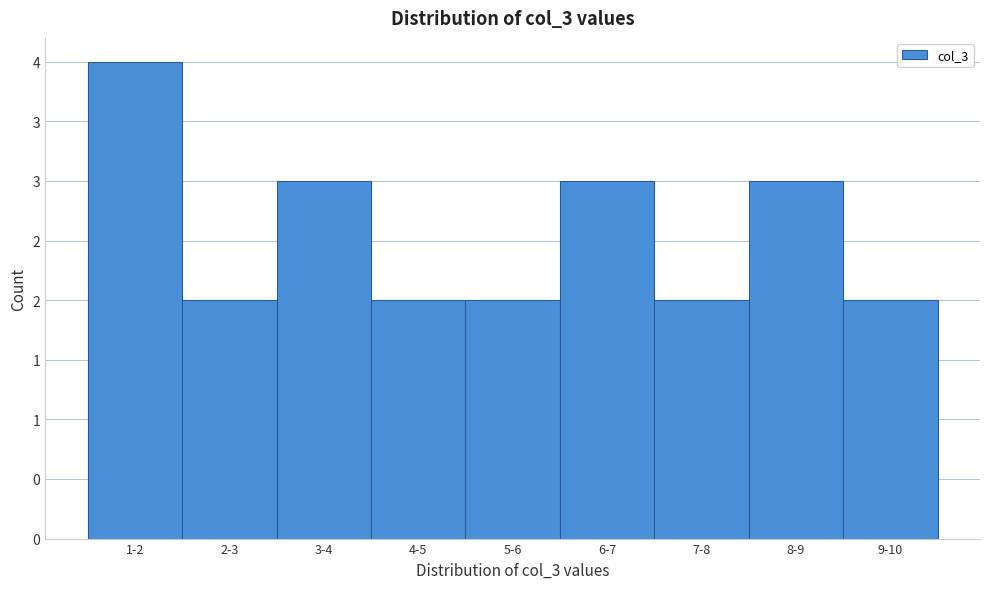

Are the bars horizontal?

No